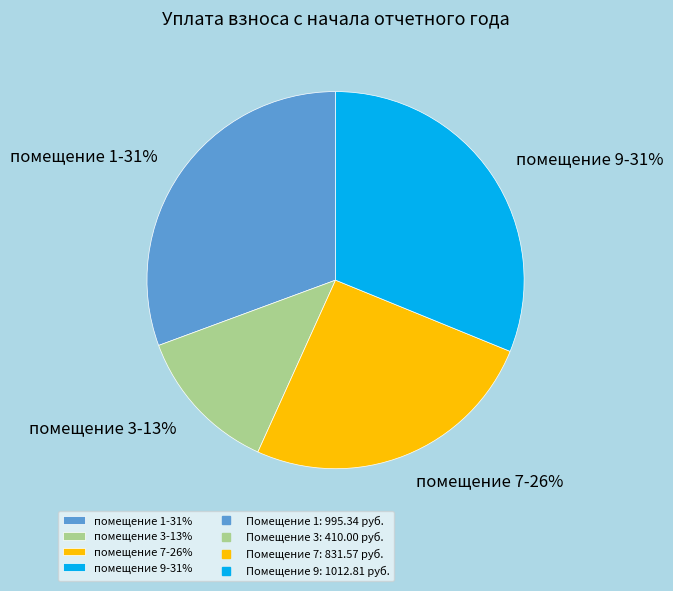

To the nearest percent, what portion does помещение 9-31% represent?

31%